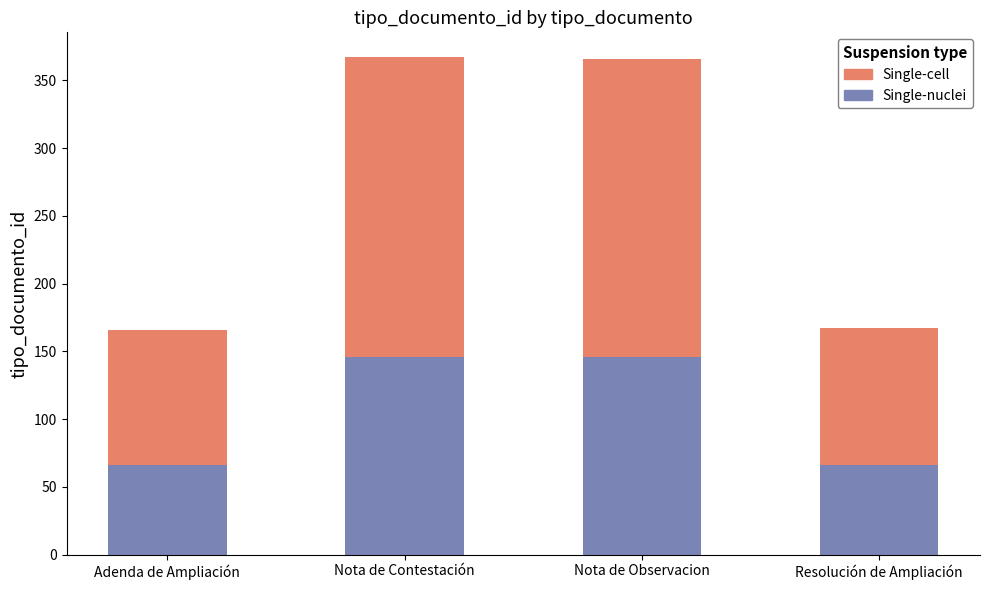

What is the sum of the Single-nuclei values at Nota de Observacion and Nota de Contestación?

292